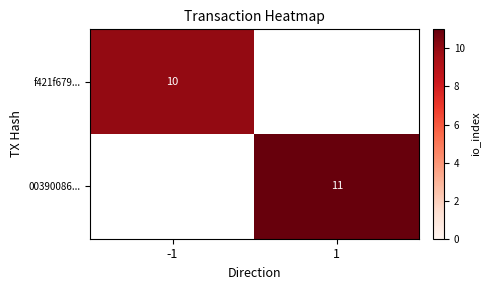

Where is f421f679... nearest to the value 10?

-1